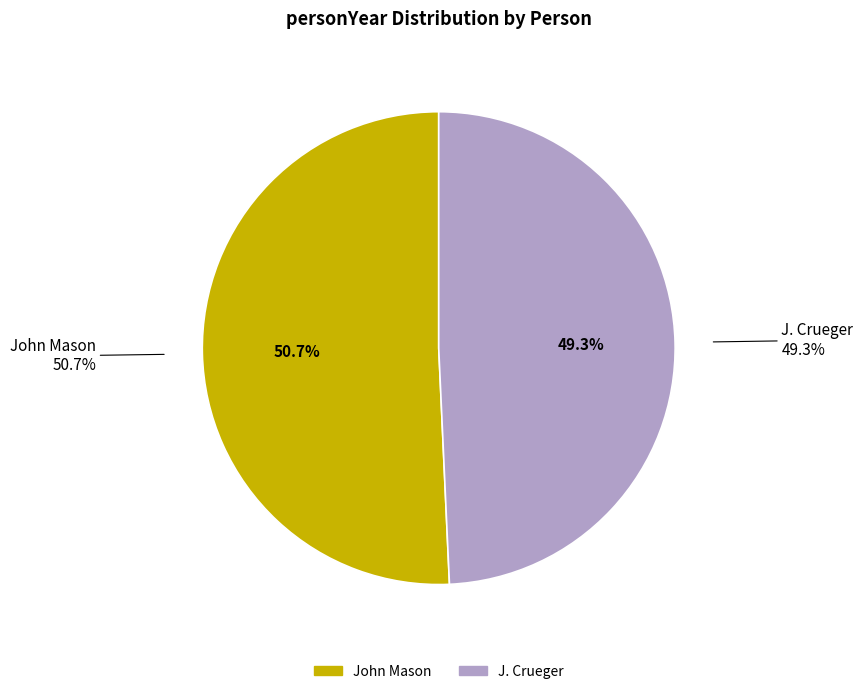

Between John Mason and J. Crueger, which is larger?

John Mason